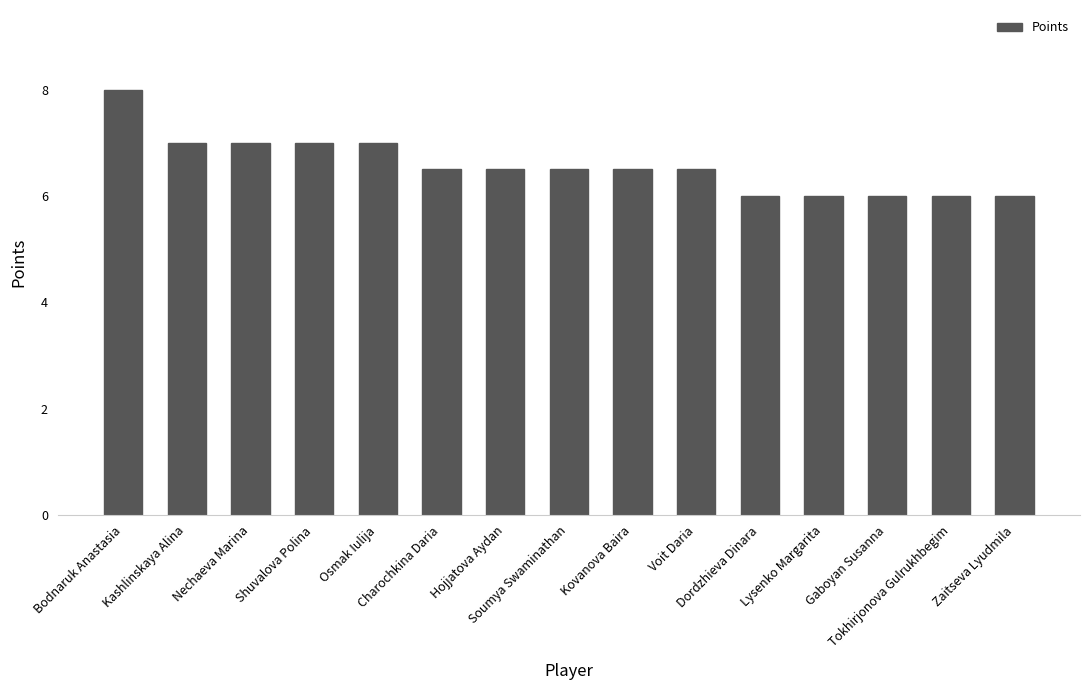

What is the value of the 3rd bar from the left?

7.0